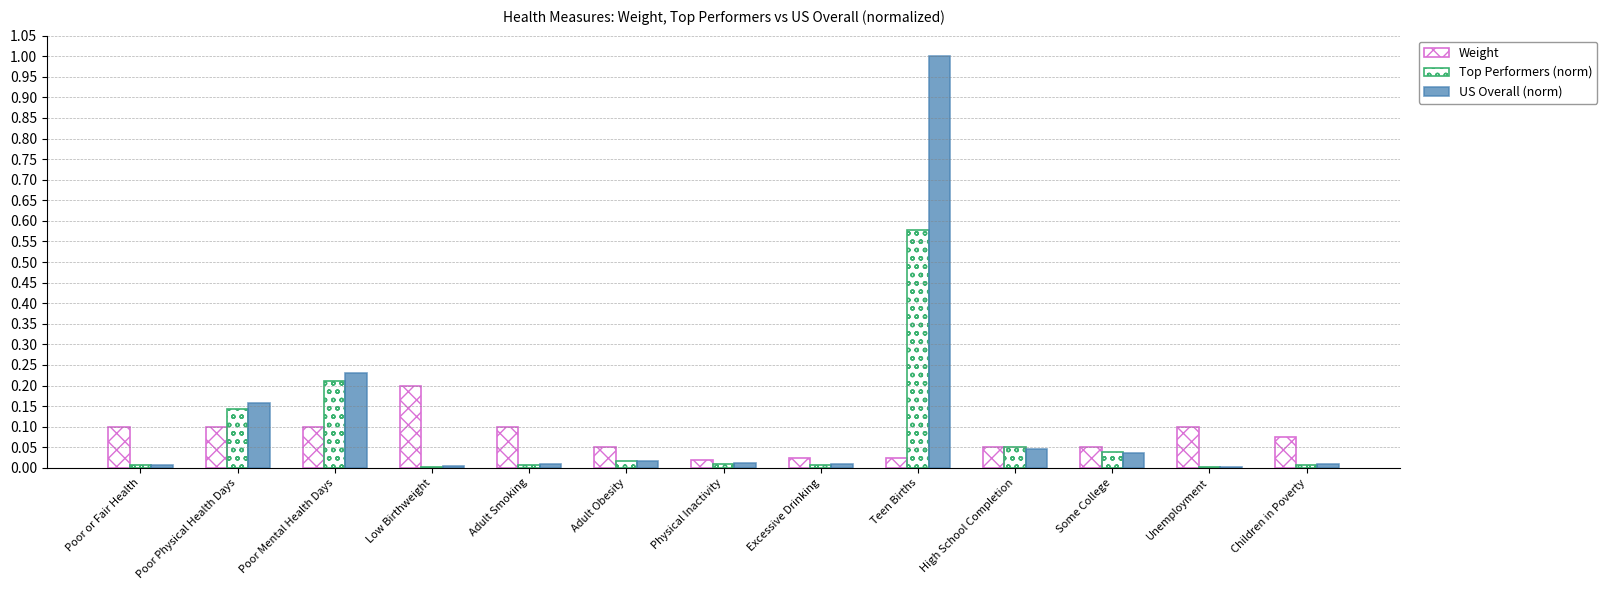

Rank the series at Adult Obesity from highest to lowest value.

Weight, US Overall (norm), Top Performers (norm)